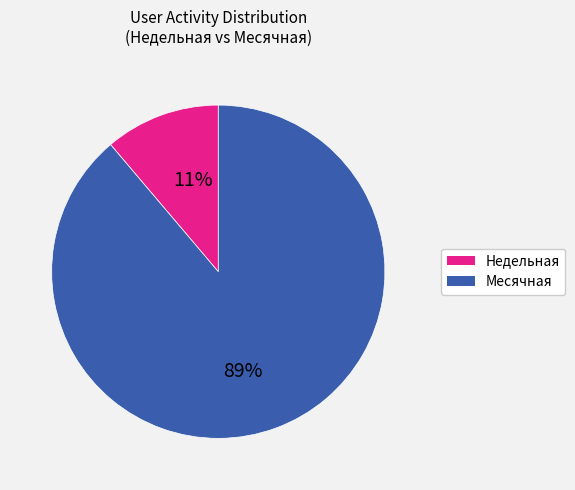

Does any single category account for the majority?

Yes